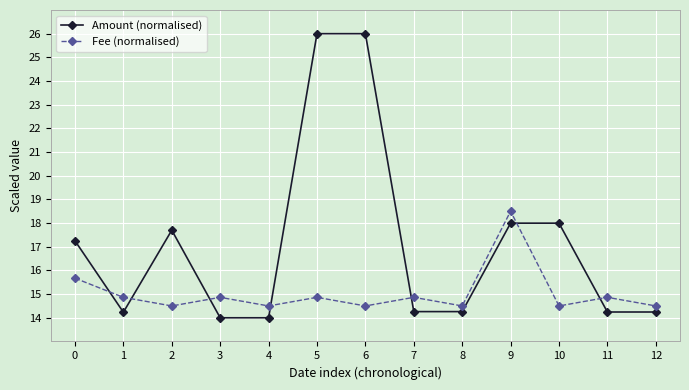

What is the maximum value for Fee (normalised)?

18.5